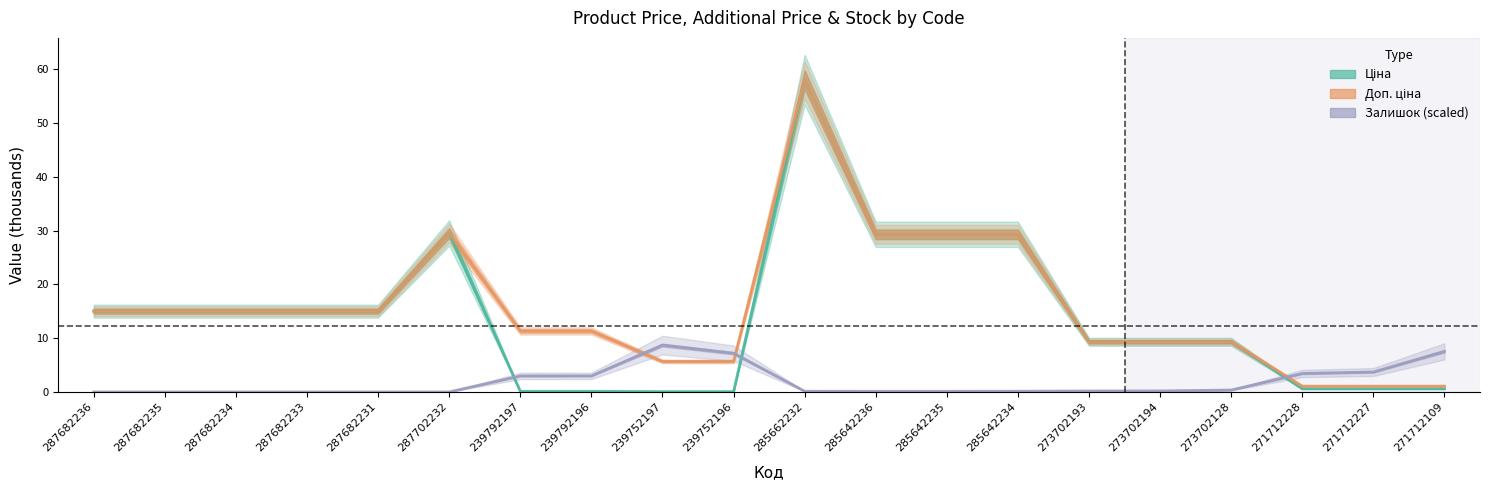

At which category does the chart reach its minimum across all series?

287682236